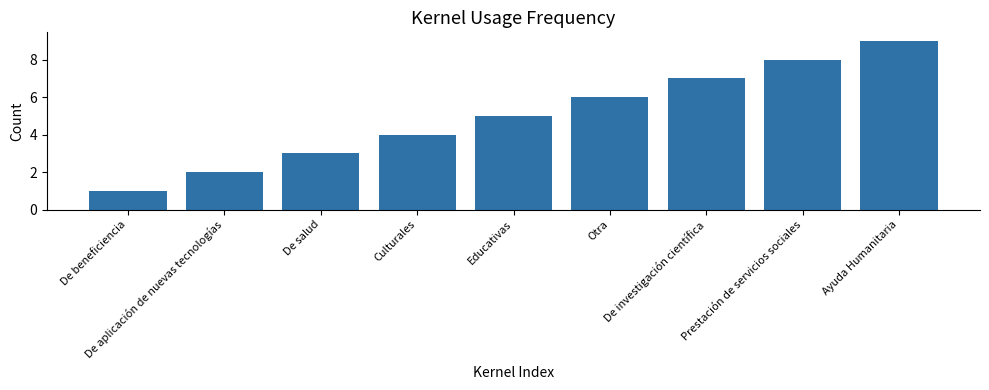

How many values are between 3 and 7?

5